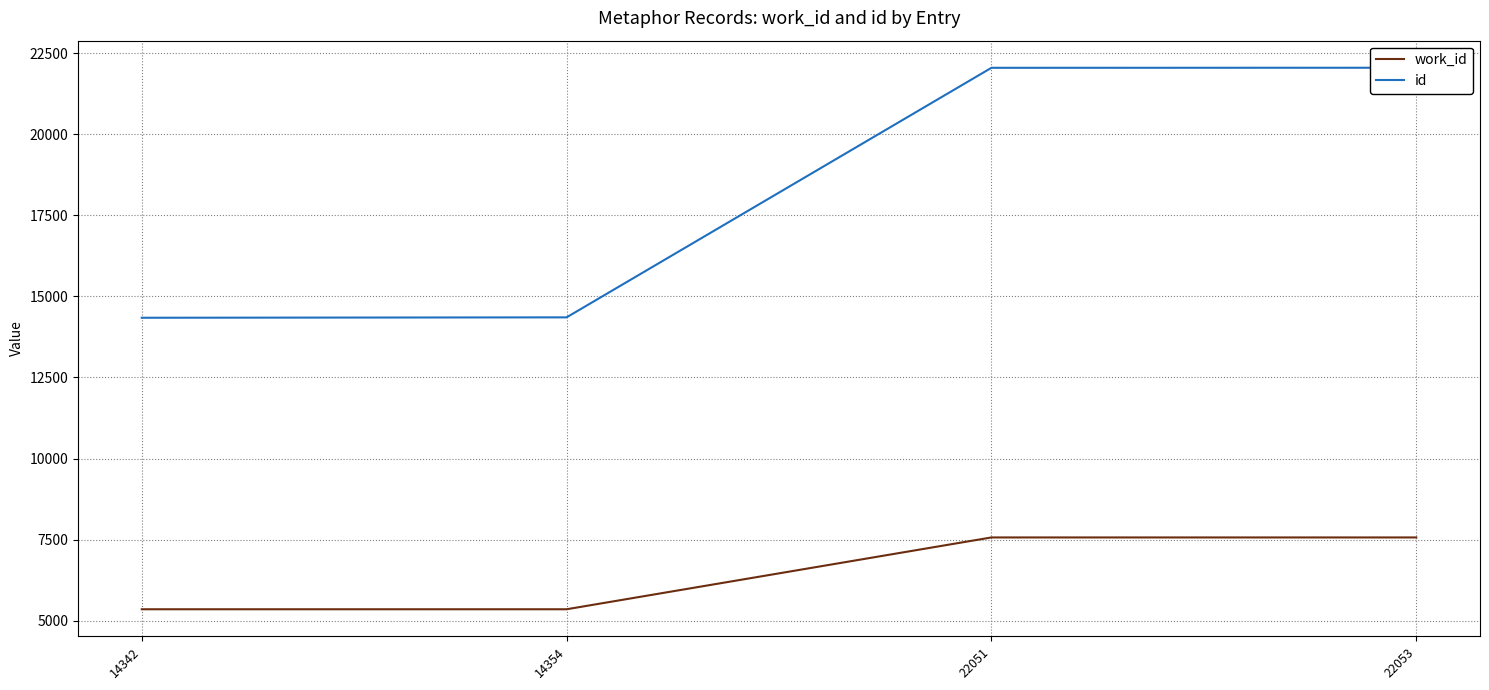

Rank the series at 22051 from highest to lowest value.

id, work_id